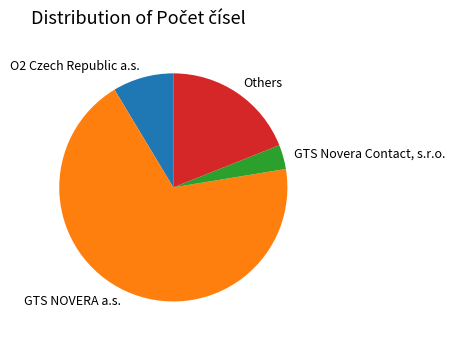

Rank the categories by value from lowest to highest.

GTS Novera Contact, s.r.o., O2 Czech Republic a.s., Others, GTS NOVERA a.s.